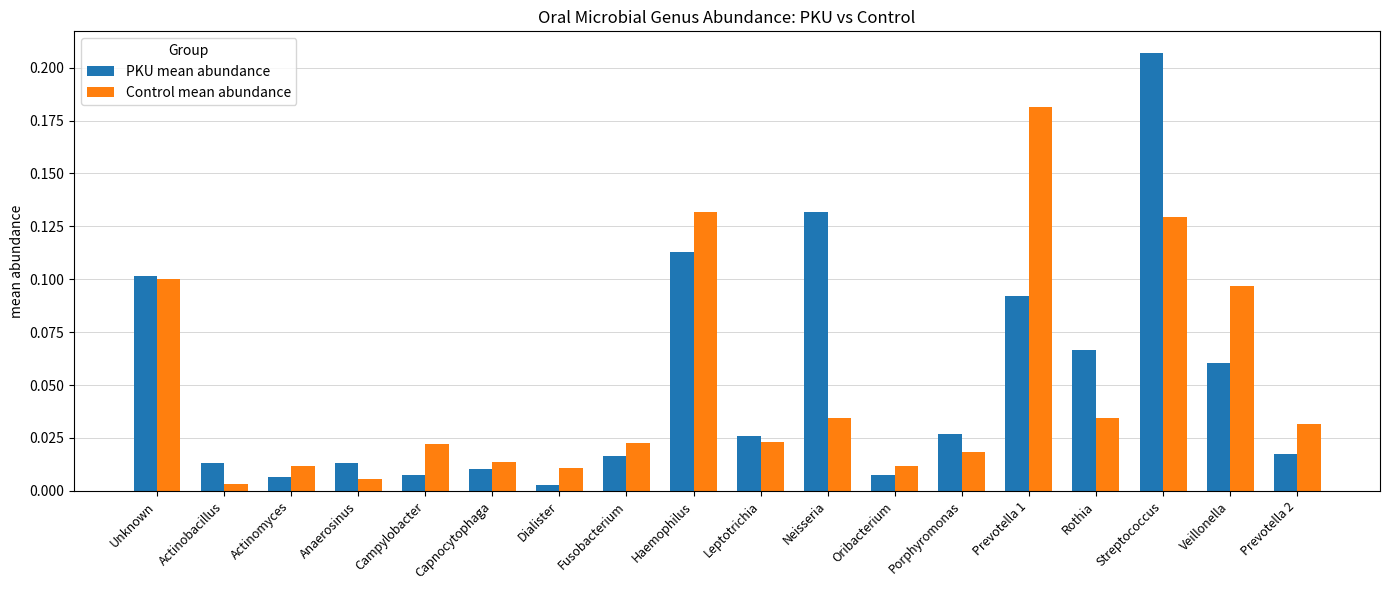

True or false: PKU mean abundance has a value of 0.0 at Veillonella.

False